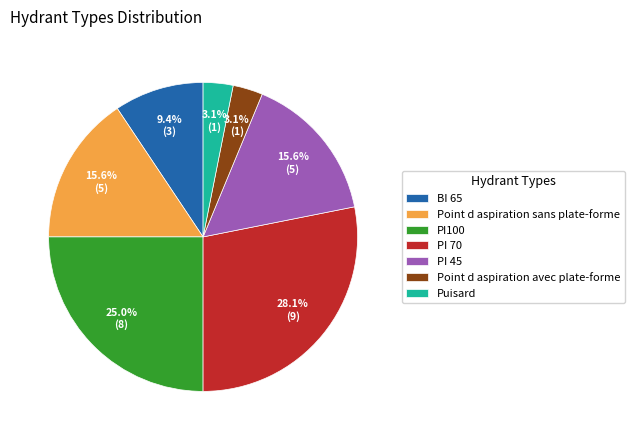

What is the total percentage of BI 65 and Point d aspiration avec plate-forme?

12.5%